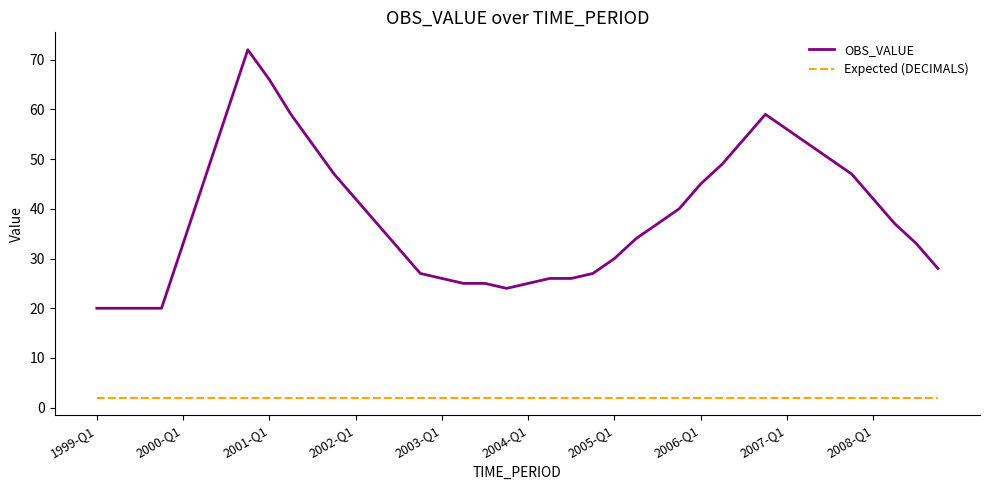

What is the maximum value shown in the chart?

72